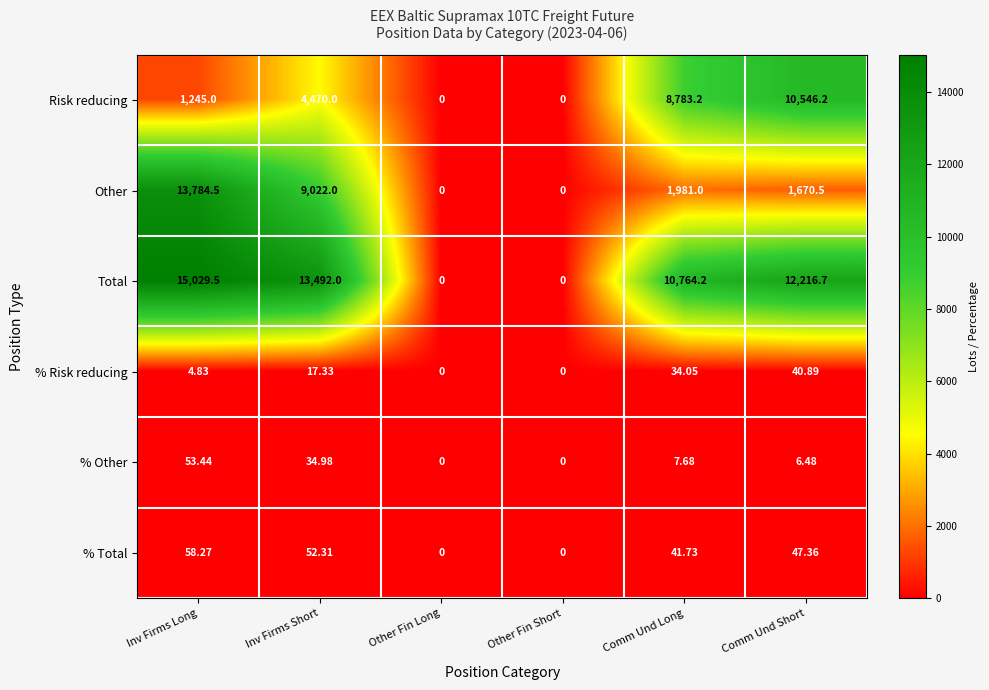

How many series are shown in this chart?

6